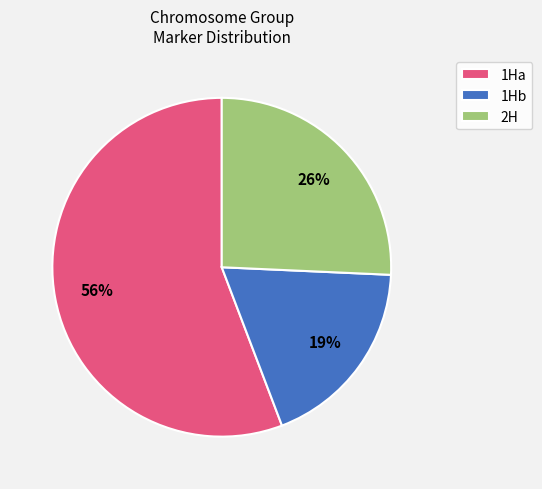

Does 1Ha represent more than half of the total?

Yes